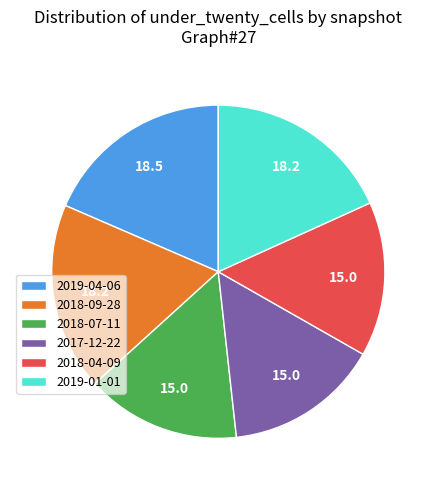

Is there any slice that represents more than half of the pie?

No